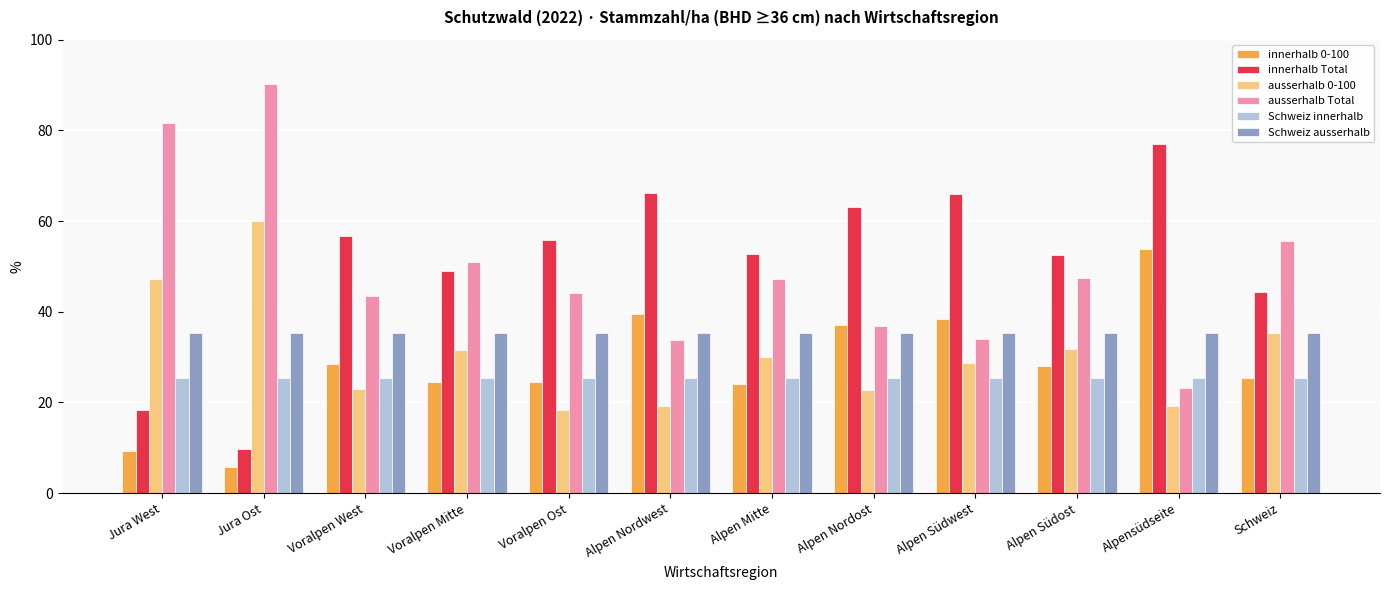

True or false: ausserhalb Total has a value of 34.0 at Alpen Südwest.

True